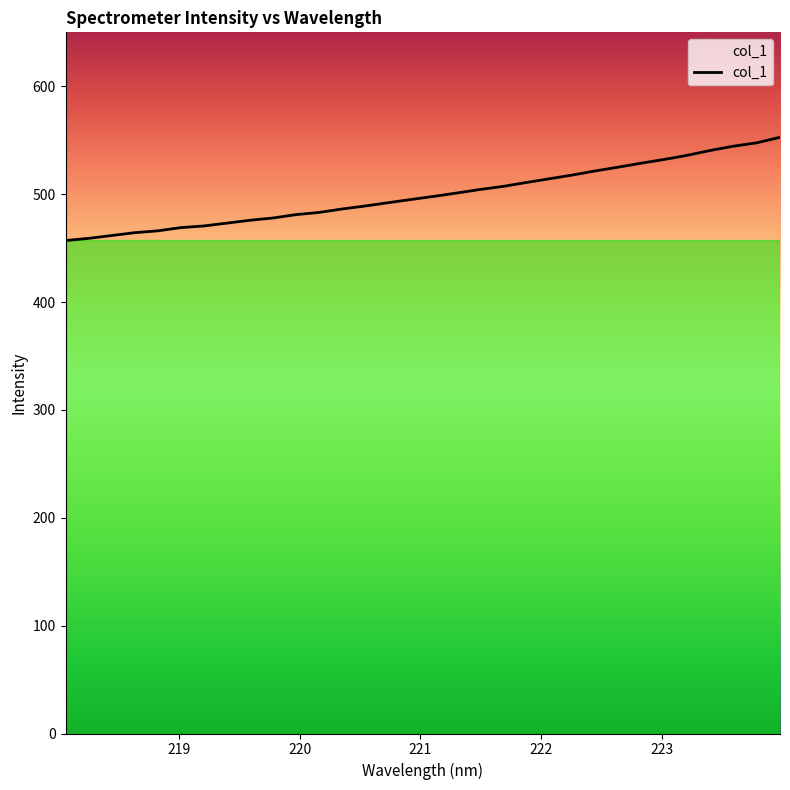

What is the minimum value shown in the chart?

457.0